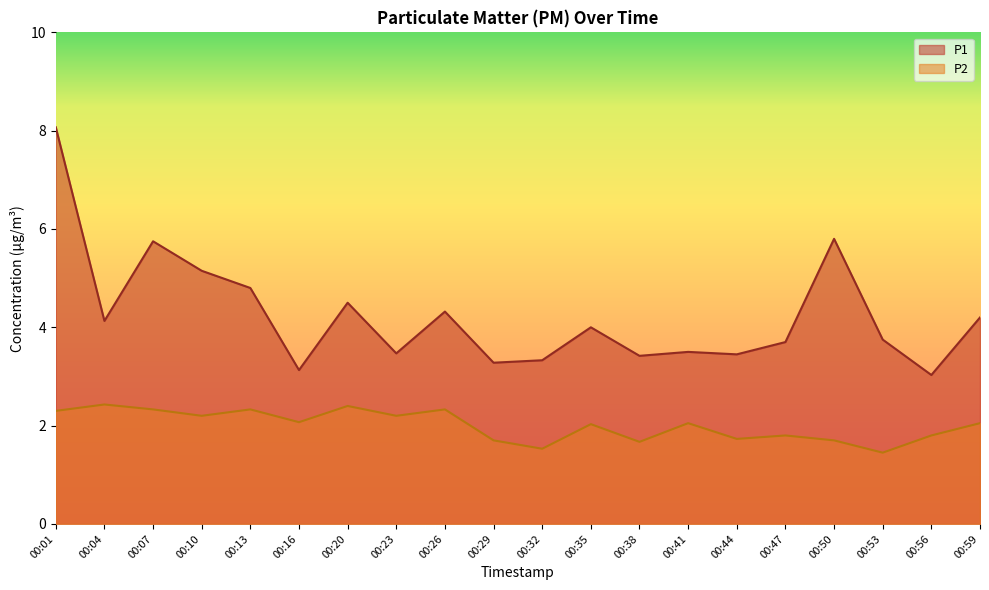

True or false: P1 and P2 intersect in this chart.

False